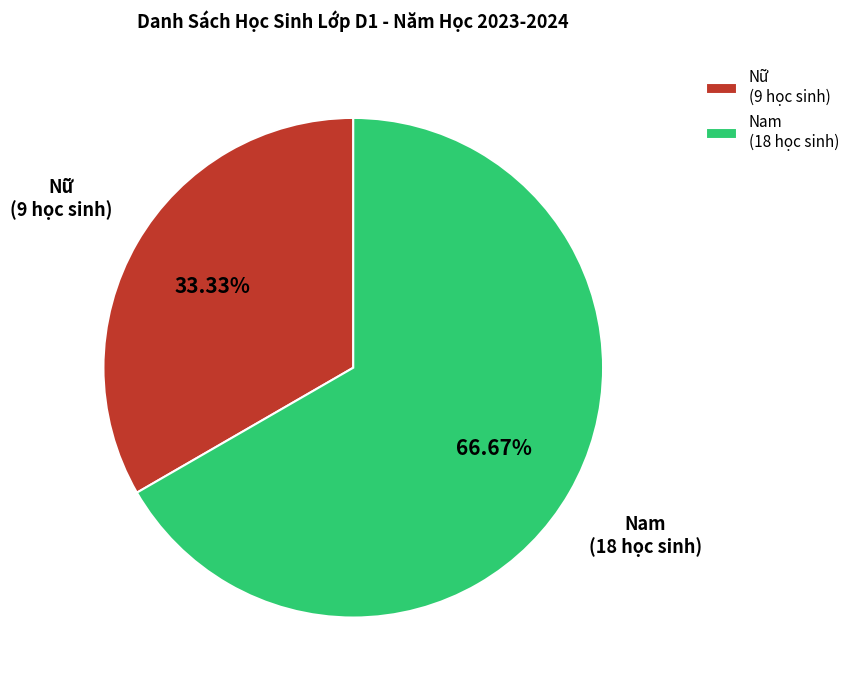

Does Nam account for over 50% of the chart?

Yes